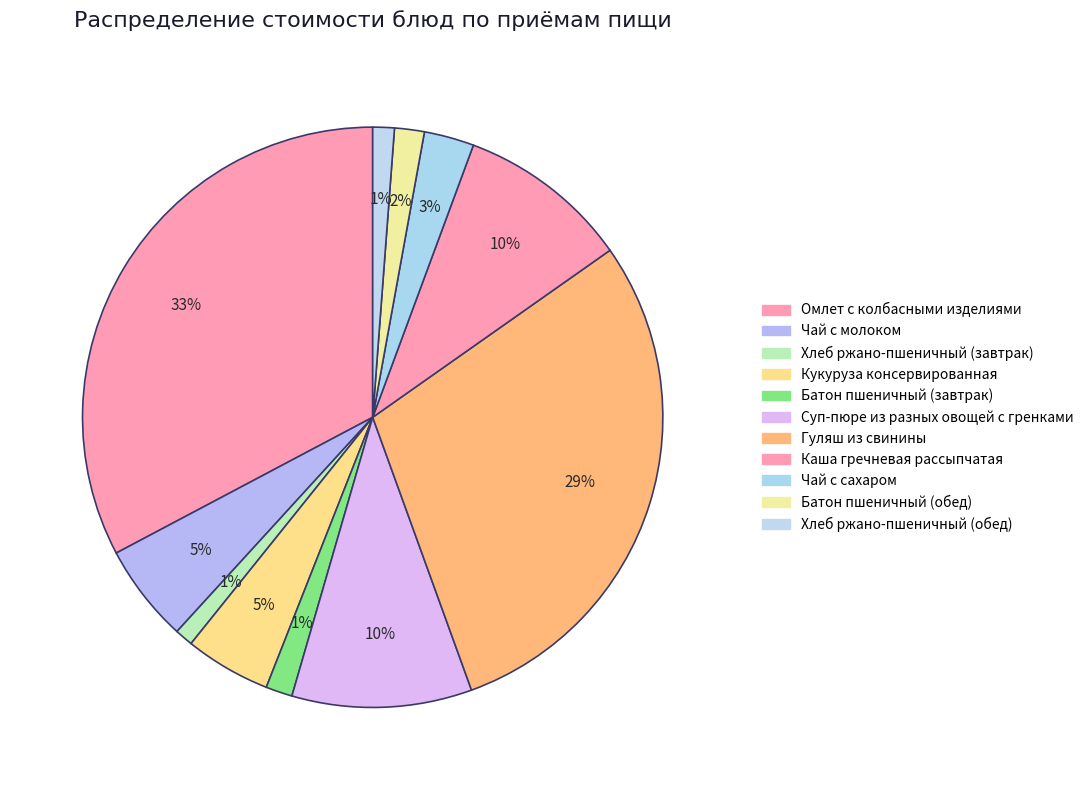

Which slice is the smallest?

Хлеб ржано-пшеничный (завтрак)